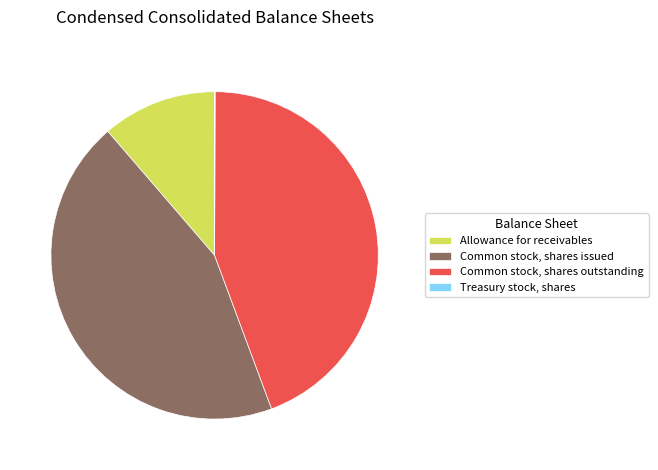

True or false: Common stock, shares issued accounts for 44% of the total.

True